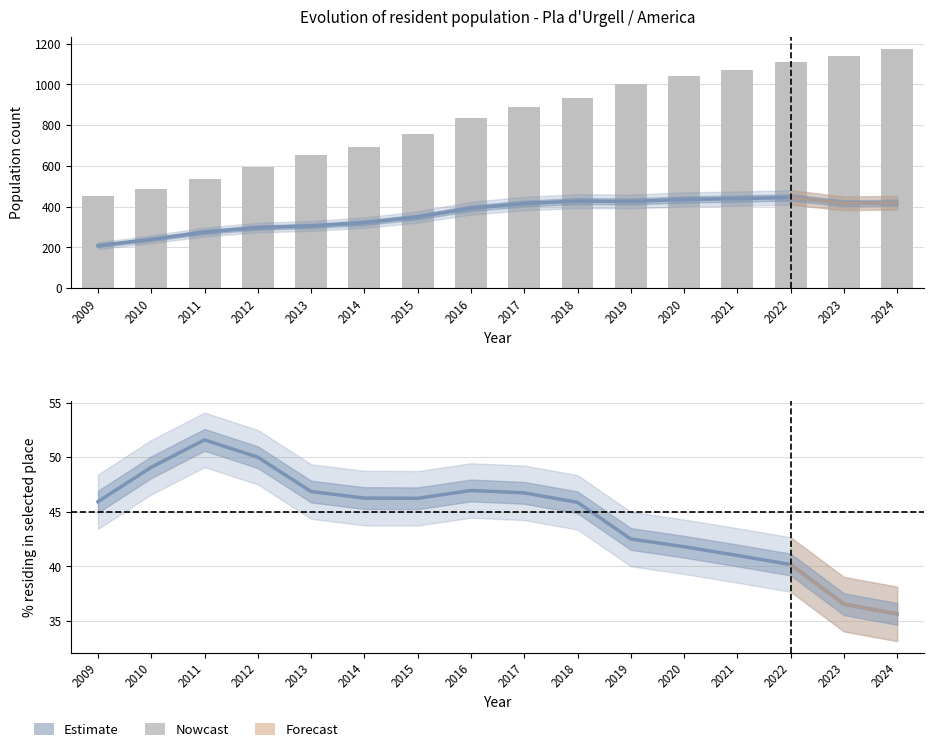

Reading left to right, what are all the values shown in this chart?

Population residing in selected place: 2009=208.0	2010=239.0	2011=275.0	2012=297.0	2013=305.0	2014=321.0	2015=349.0	2016=392.0	2017=415.0	2018=427.0	2019=425.0	2020=435.0	2021=439.0	2022=445.0	2023=416.0	2024=419.0
Population residing abroad: 2009=453.0	2010=487.0	2011=533.0	2012=594.0	2013=651.0	2014=694.0	2015=755.0	2016=835.0	2017=888.0	2018=931.0	2019=1000.0	2020=1041.0	2021=1071.0	2022=1108.0	2023=1139.0	2024=1176.0
Percentage residing in selected place: 2009=45.9	2010=49.1	2011=51.6	2012=50.0	2013=46.9	2014=46.2	2015=46.2	2016=47.0	2017=46.7	2018=45.9	2019=42.5	2020=41.8	2021=41.0	2022=40.2	2023=36.5	2024=35.6